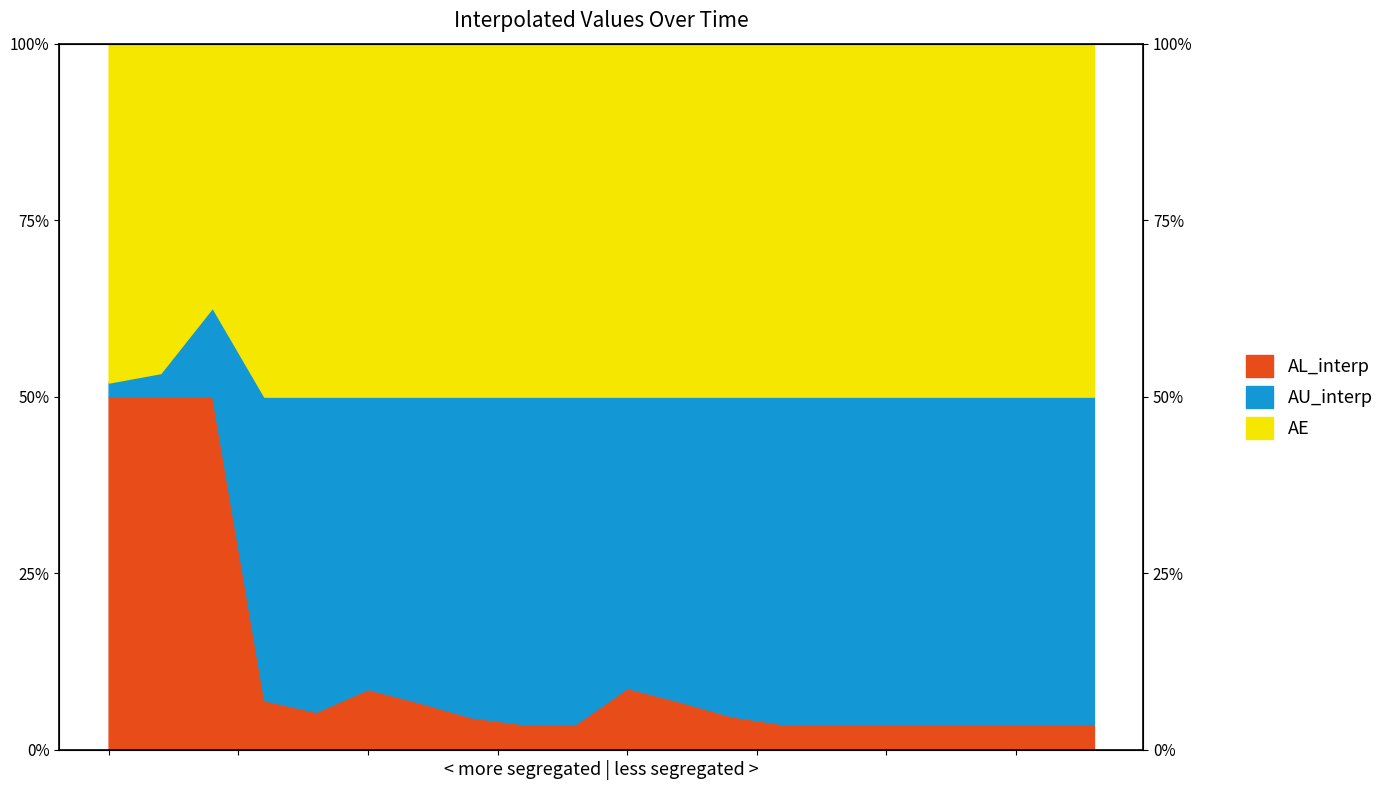

Reading left to right, list all the values displayed in this chart.

AL_interp: −2.5=50.0	0.0=50.0	2.5=50.0	5.0=7.0	7.5=5.3	10.0=8.6	12.5=6.7	15.0=4.6	17.5=3.6	20.0=3.6	10=8.7	11=6.8	12=4.7	13=3.6	14=3.6	15=3.6	16=3.6	17=3.6	18=3.6	19=3.6
AU_interp: −2.5=52.0	0.0=53.3	2.5=62.6	5.0=50.0	7.5=50.0	10.0=50.0	12.5=50.0	15.0=50.0	17.5=50.0	20.0=50.0	10=50.0	11=50.0	12=50.0	13=50.0	14=50.0	15=50.0	16=50.0	17=50.0	18=50.0	19=50.0
AE: −2.5=100.0	0.0=100.0	2.5=100.0	5.0=100.0	7.5=100.0	10.0=100.0	12.5=100.0	15.0=100.0	17.5=100.0	20.0=100.0	10=100.0	11=100.0	12=100.0	13=100.0	14=100.0	15=100.0	16=100.0	17=100.0	18=100.0	19=100.0